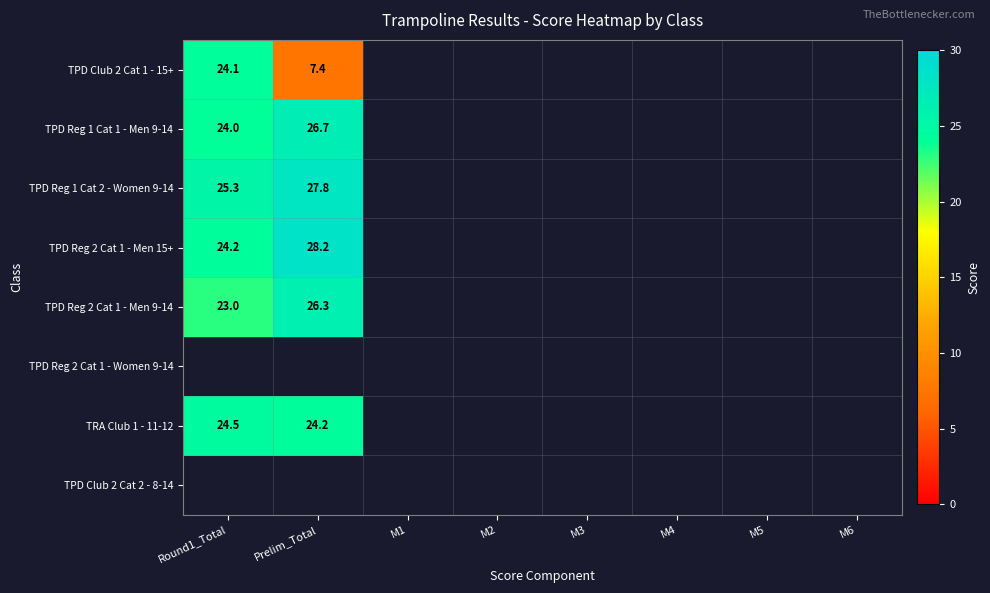

What is the minimum value shown in the chart?

7.4